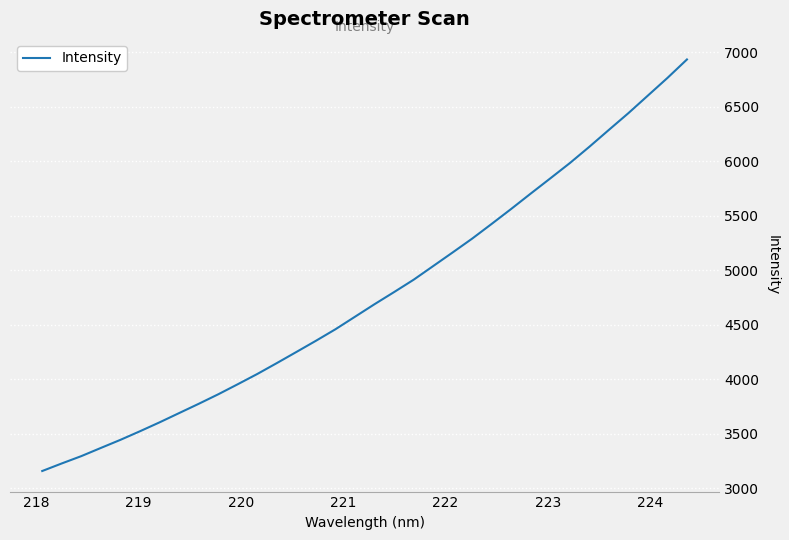

What is the difference between the maximum and minimum values?

3772.3